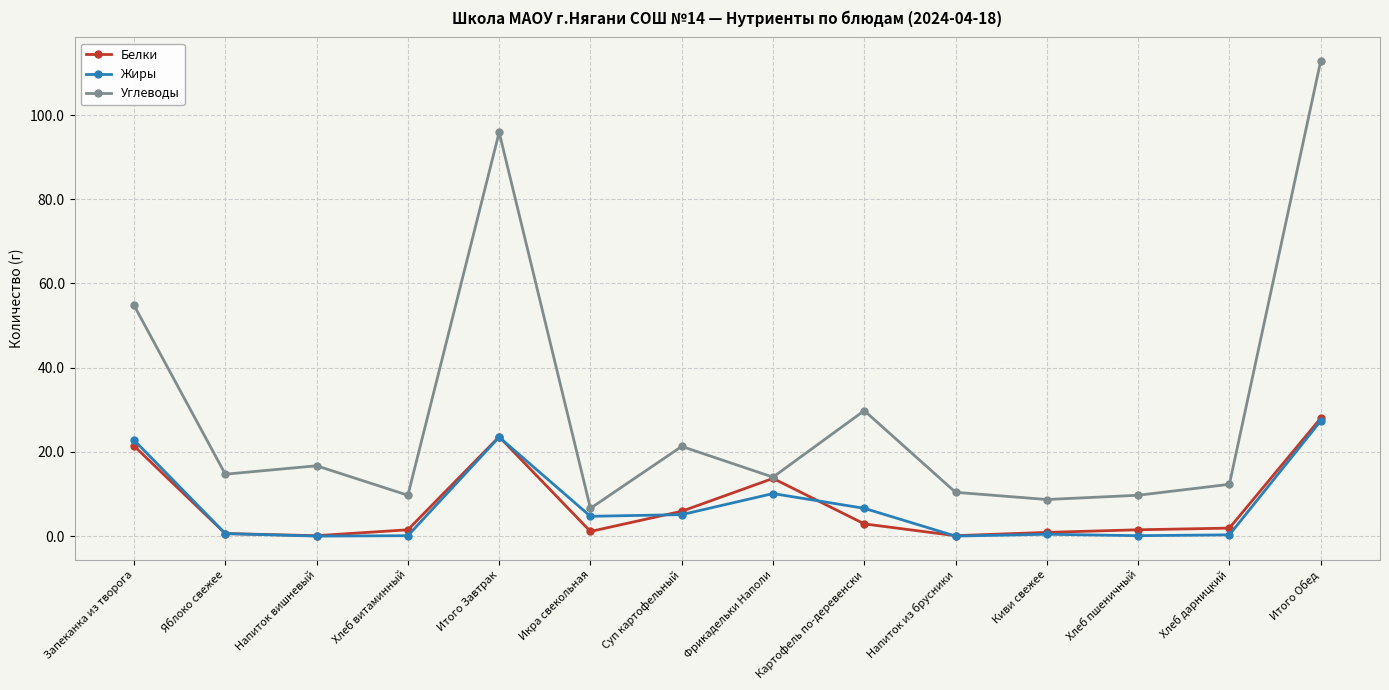

What is the value of the Углеводы point at the 8th from the left?

14.0